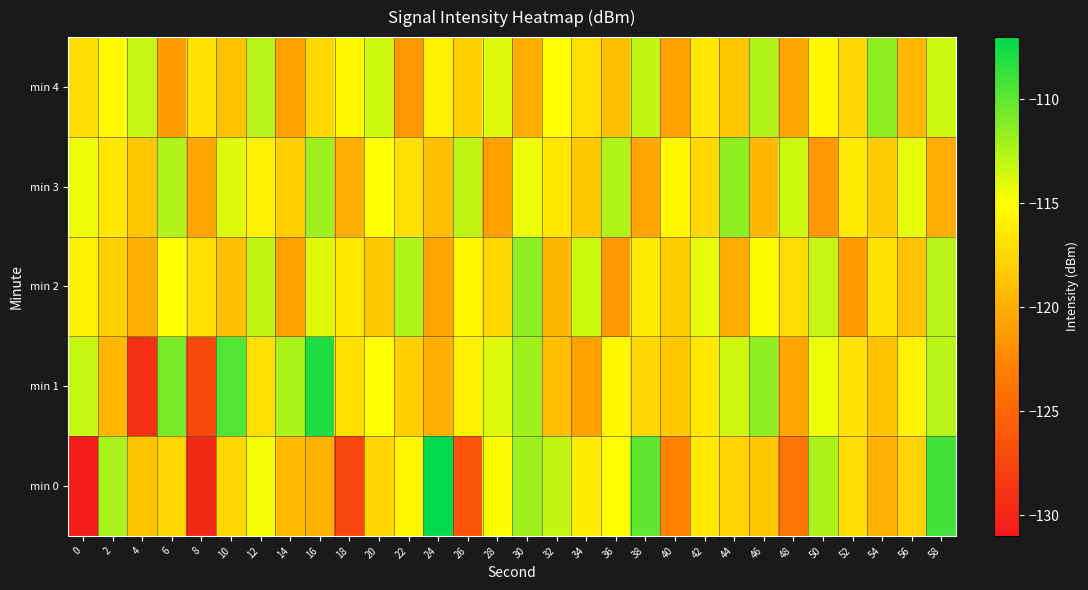

Which series changed the most between 40 and 54?

min 4